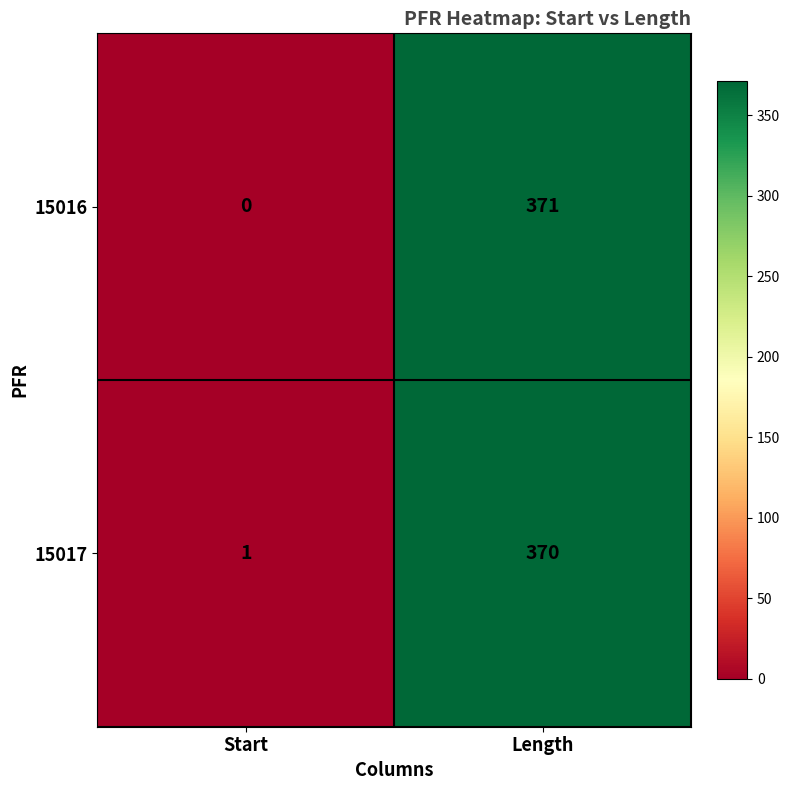

Which category has the highest value across all series?

Length